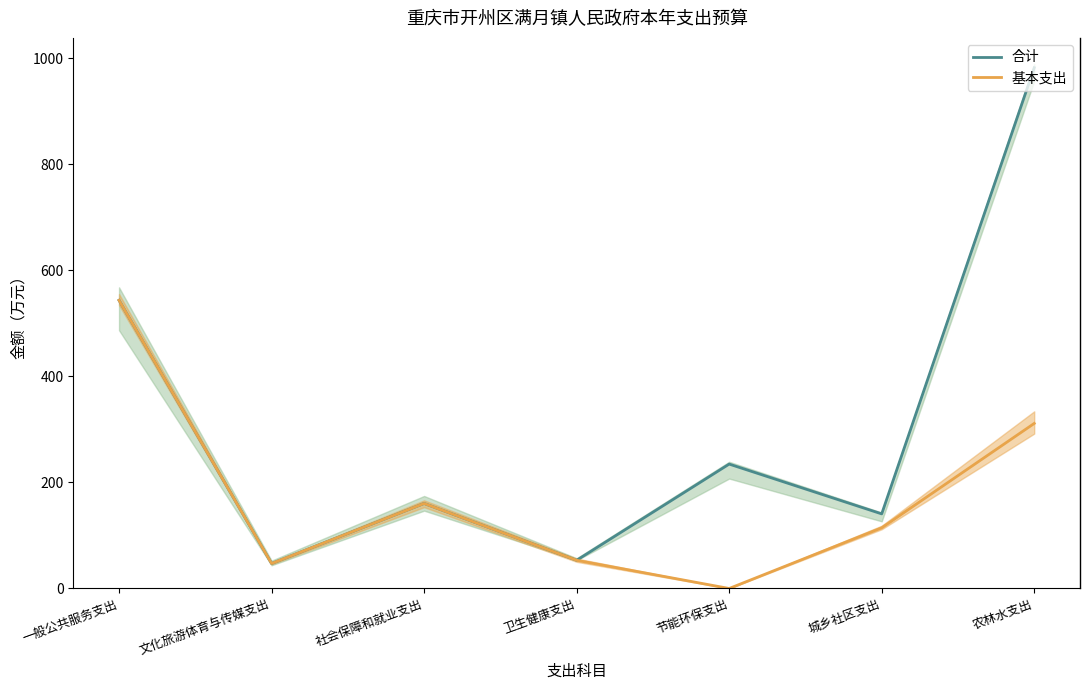

At which category does 合计 reach its first local peak?

社会保障和就业支出